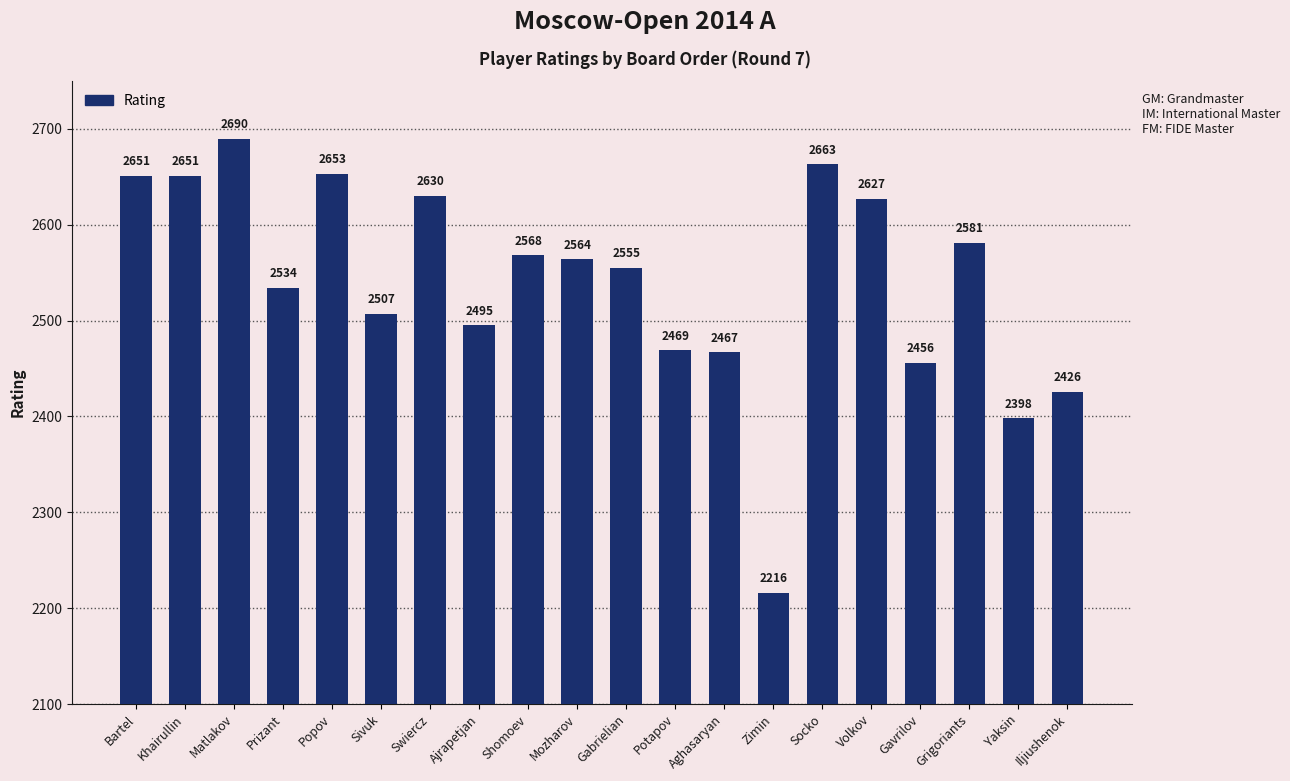

What is the maximum value shown in the chart?

2690